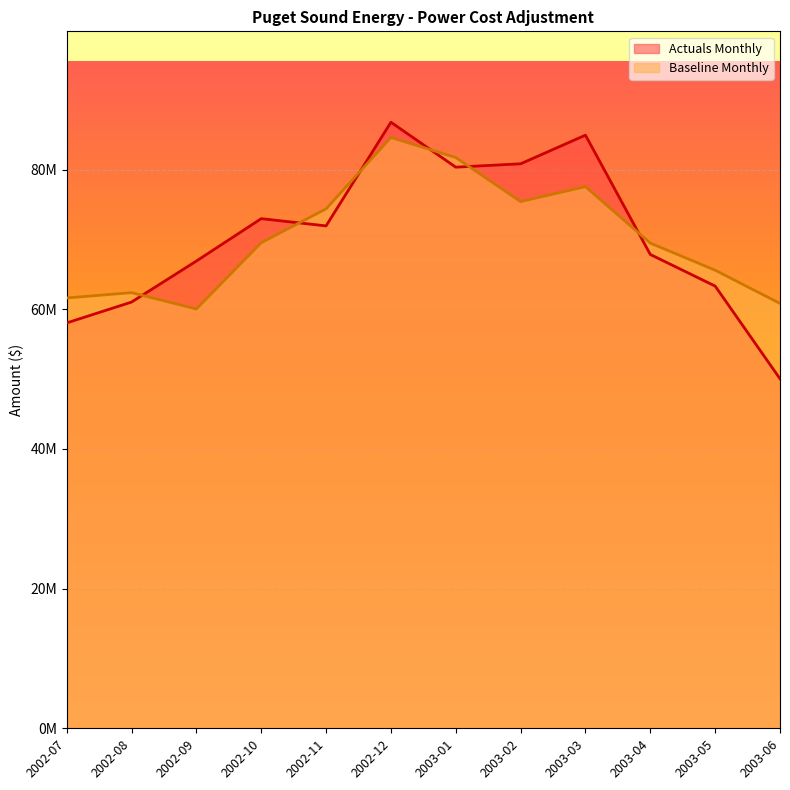

What is the difference between the highest and lowest values at 2002-11?

2439790